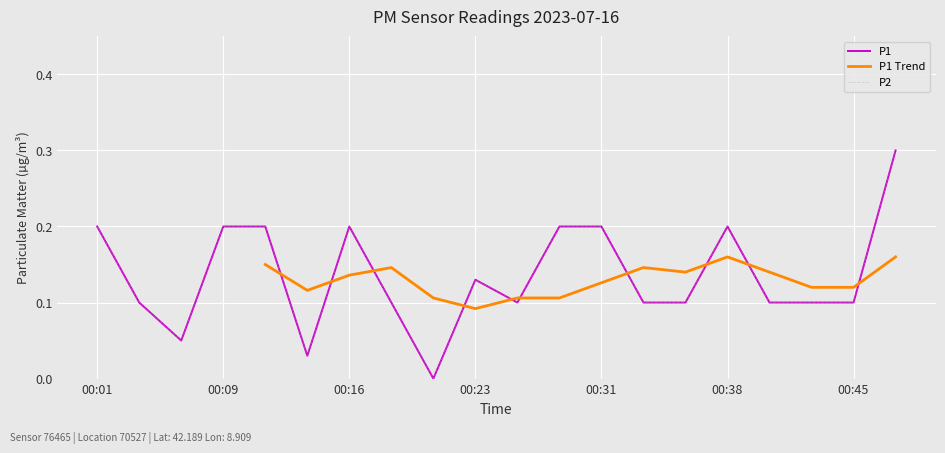

What is the greatest value displayed?

0.3